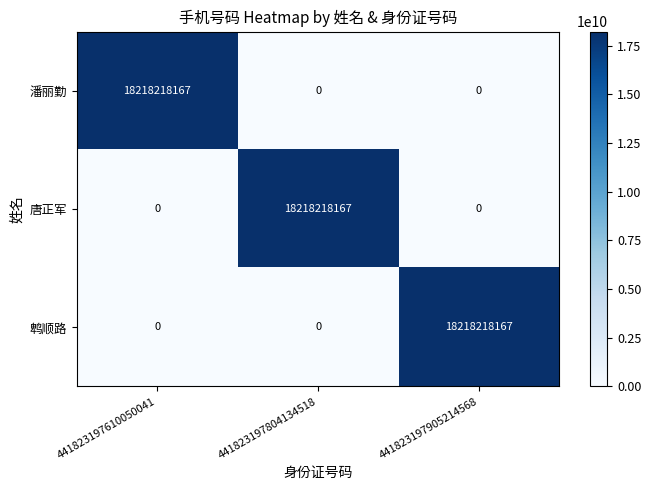

What is the maximum value shown in the chart?

18218218167